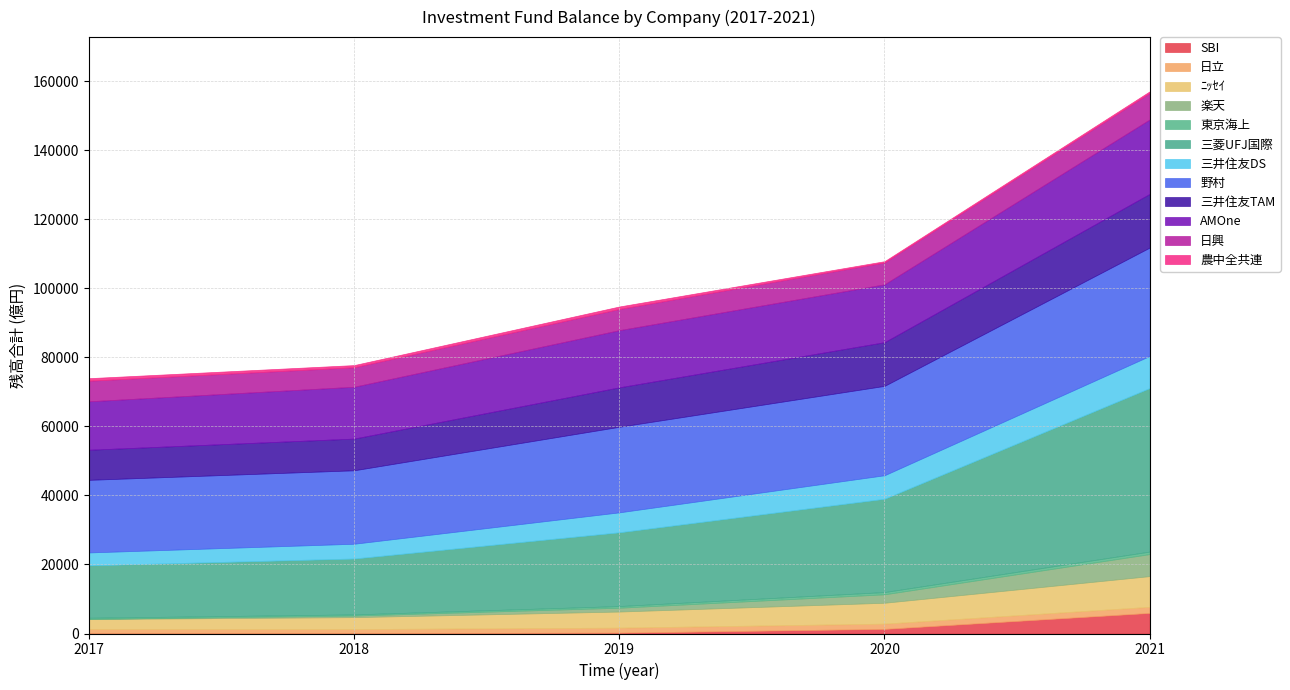

What is the difference between the maximum and minimum values in the 2019残高 series?

24532.1